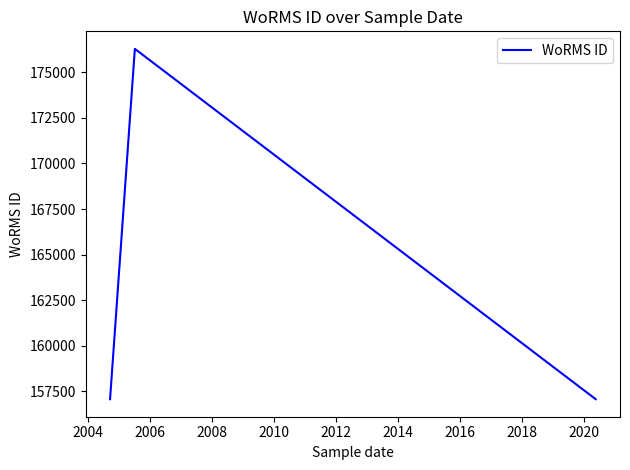

Does the chart have visible grid lines?

No